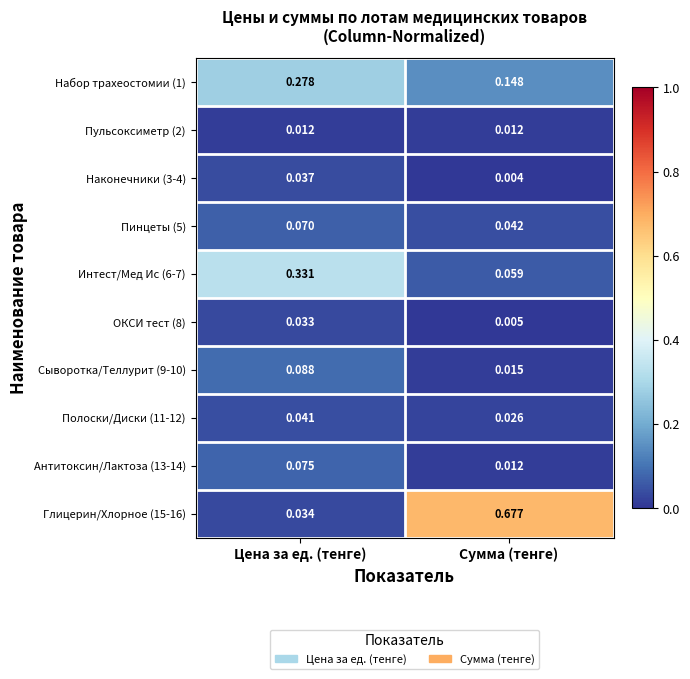

At which category does the chart reach its minimum across all series?

Сумма (тенге)